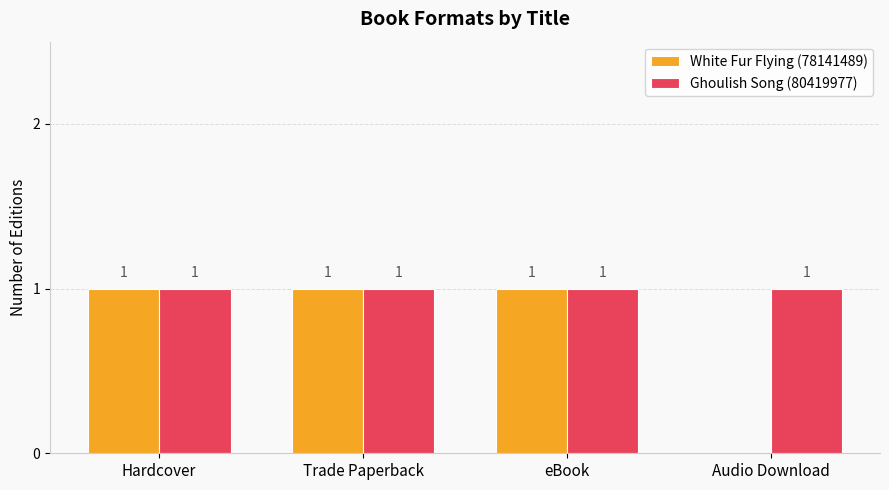

Where is White Fur Flying (78141489) nearest to the value 0?

Audio Download